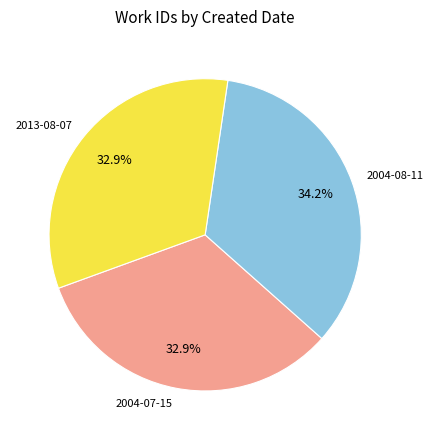

Is there any slice that represents more than half of the pie?

No